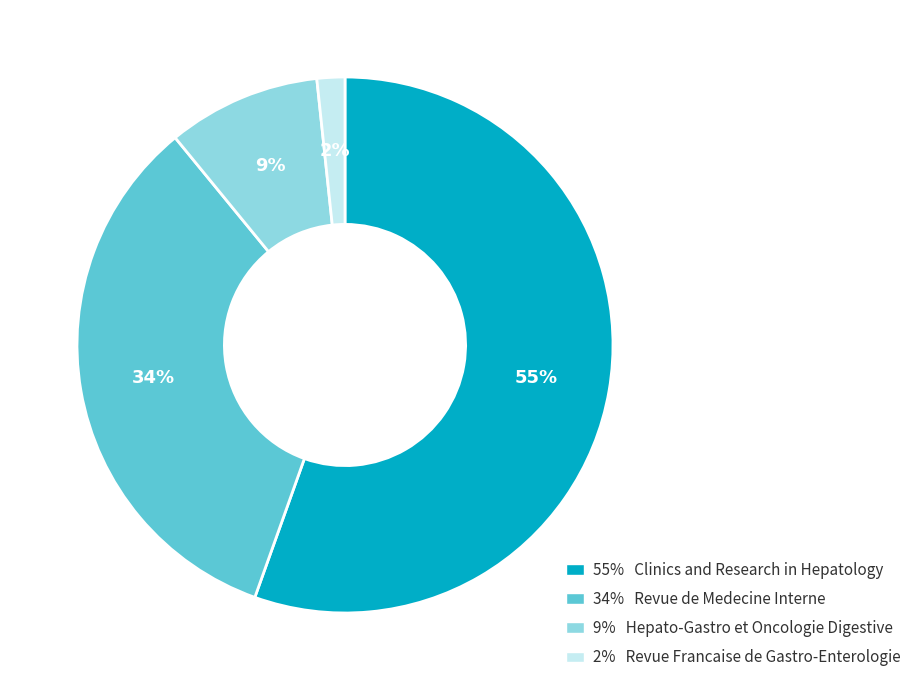

Count the number of slices in the pie.

4